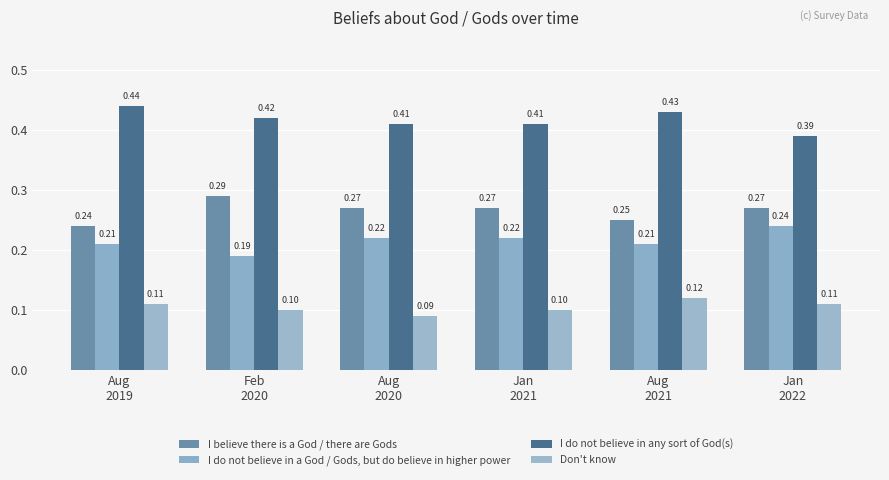

At which label does Don't know reach its minimum?

Aug
2020